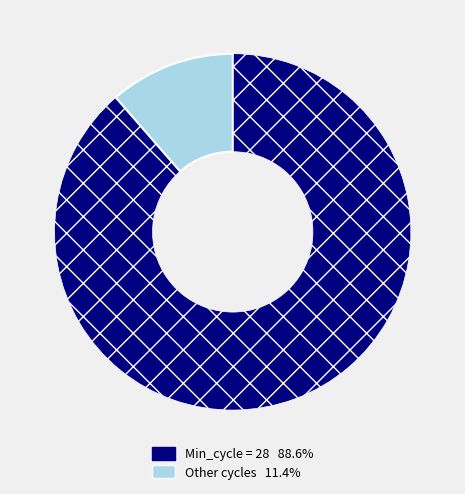

How many segments does this pie chart have?

2